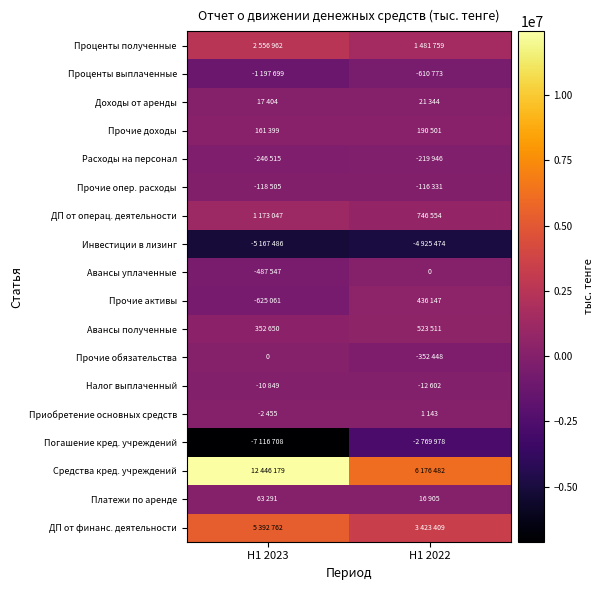

The value of Проценты выплаченные at H1 2022 is -610773. True or false?

True